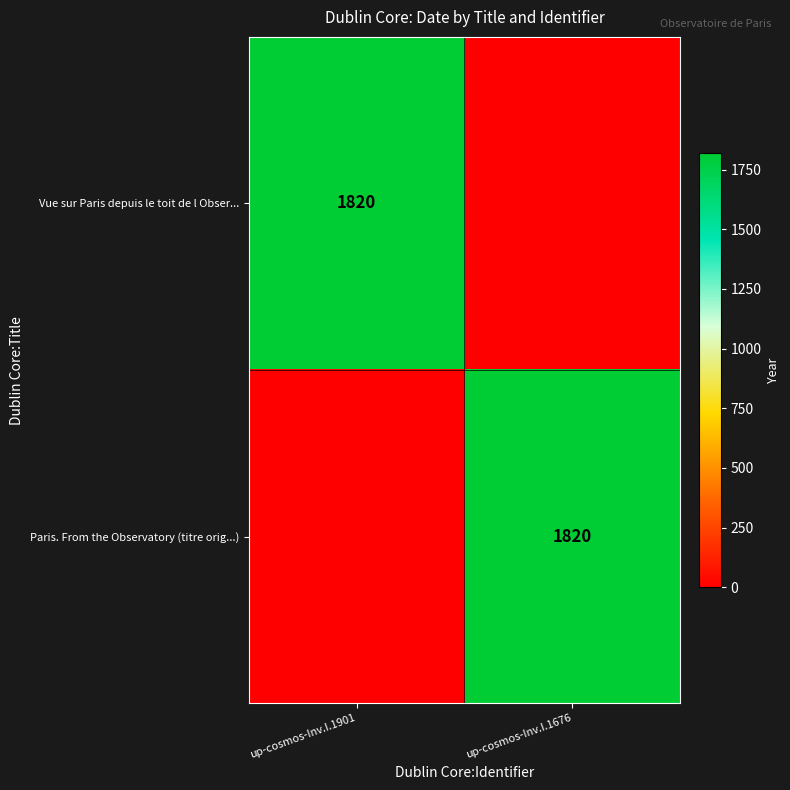

The value of Vue sur Paris depuis le toit de l Obser... at up-cosmos-Inv.I.1901 is 669. True or false?

False